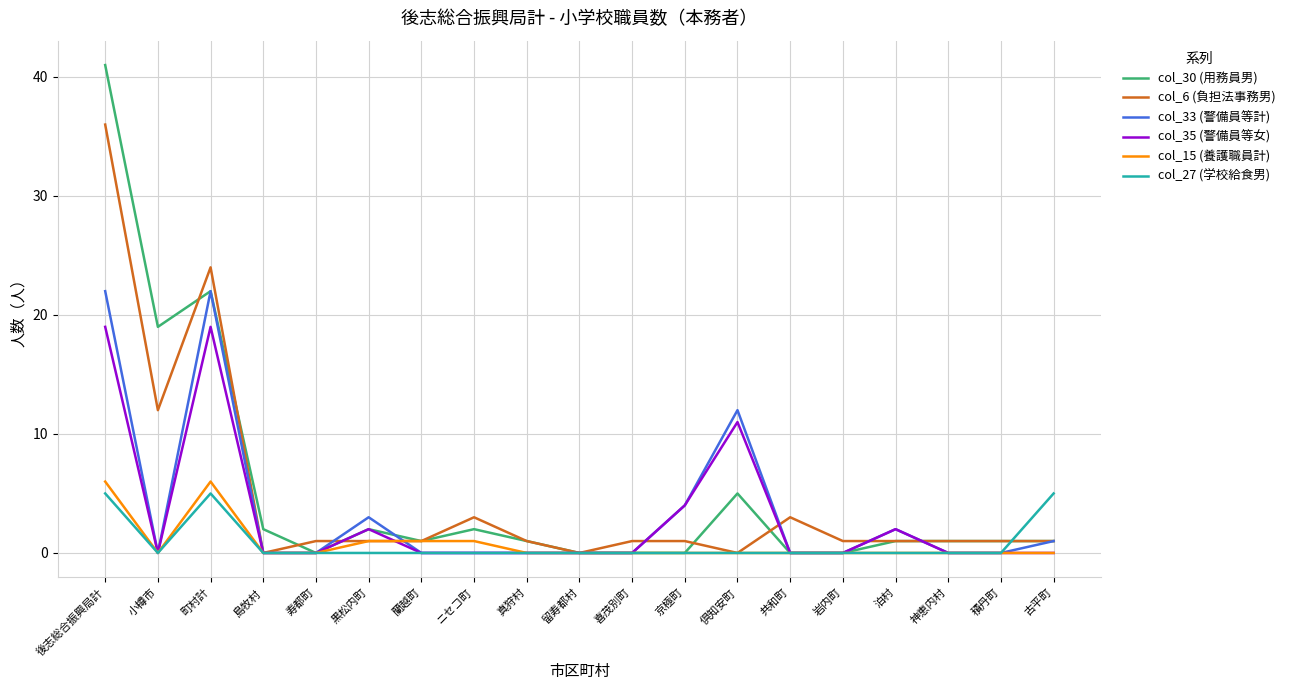

At which category is the sum across all series the highest?

後志総合振興局計